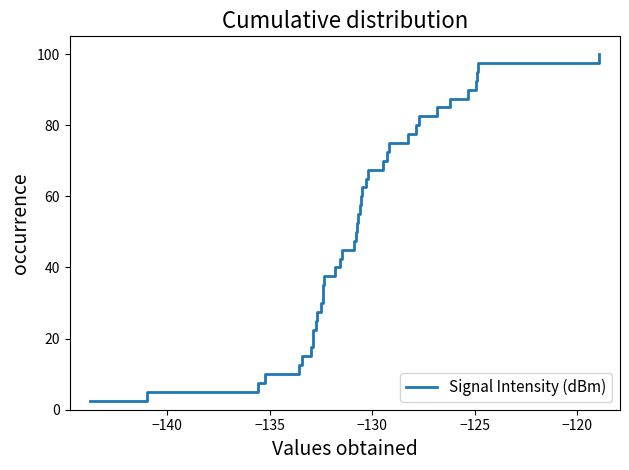

Reading left to right, transcribe all the data shown in this chart.

2.5	5.0	7.5	10.0	12.5	15.0	17.5	20.0	22.5	25.0	27.5	30.0	32.5	35.0	37.5	40.0	42.5	45.0	47.5	50.0	52.5	55.0	57.5	60.0	62.5	65.0	67.5	70.0	72.5	75.0	77.5	80.0	82.5	85.0	87.5	90.0	92.5	95.0	97.5	100.0